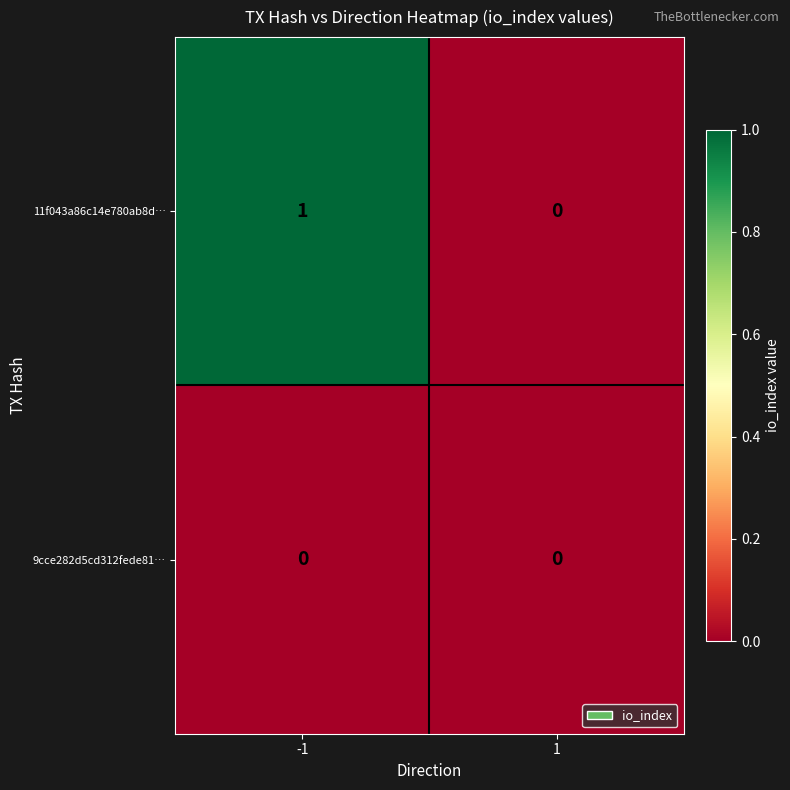

Count the number of data series in this chart.

2